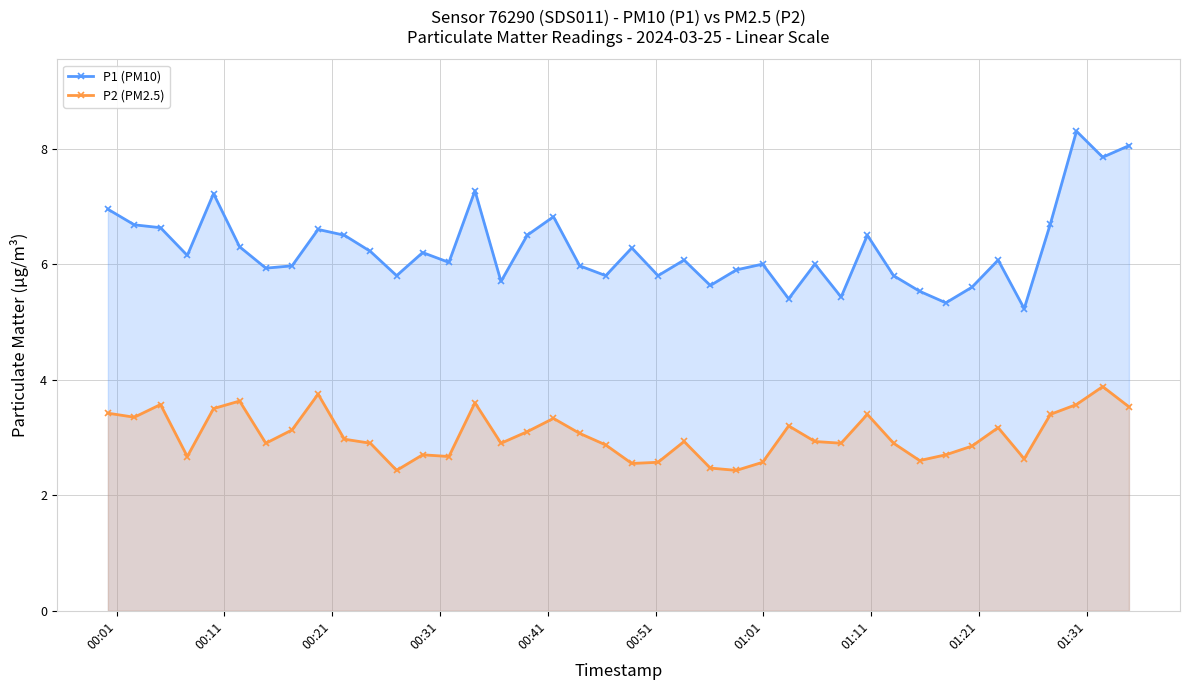

True or false: P2 (PM2.5) has more than 2 interior local peaks.

True